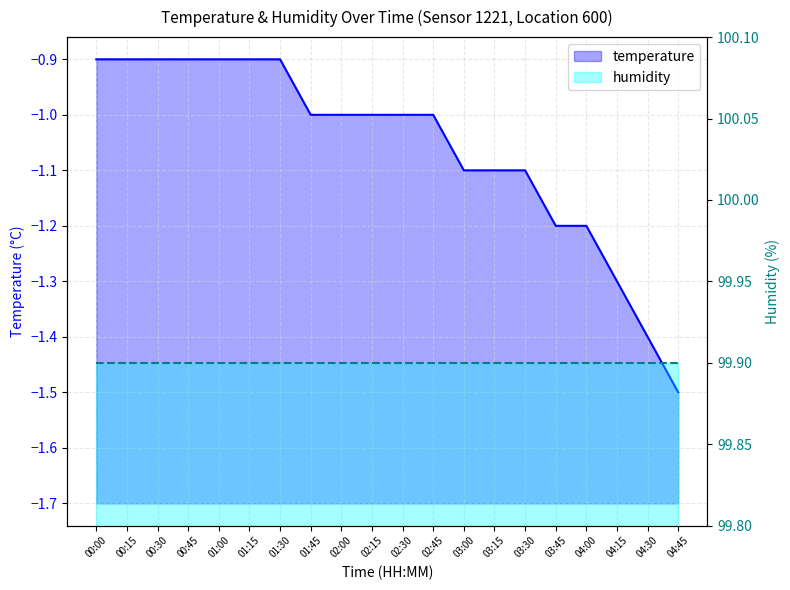

Which has a higher value, 02:30 or 01:30?

01:30